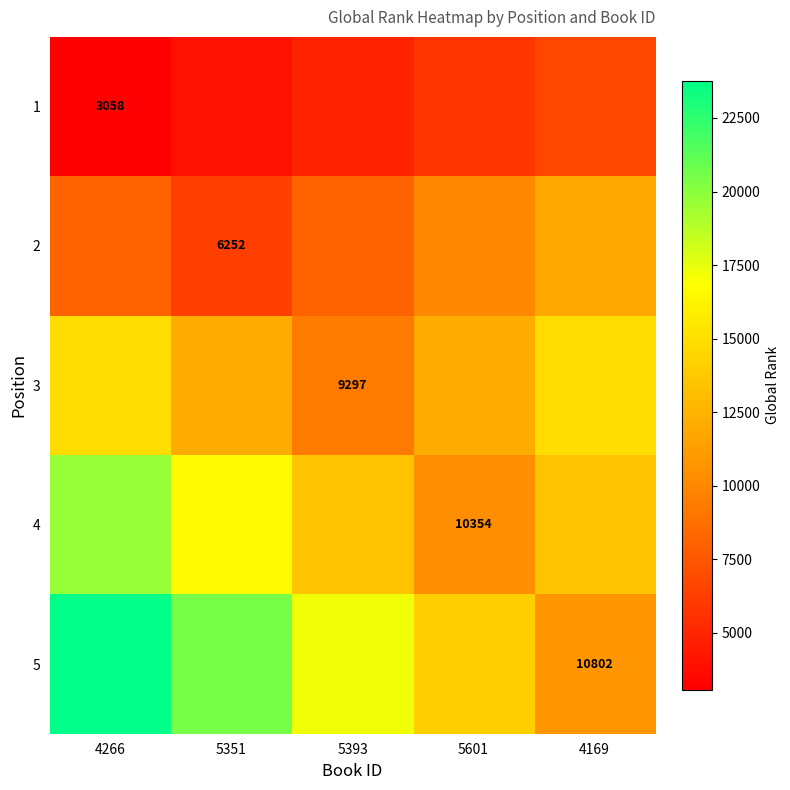

At how many categories does at least one series exceed 18773?

2